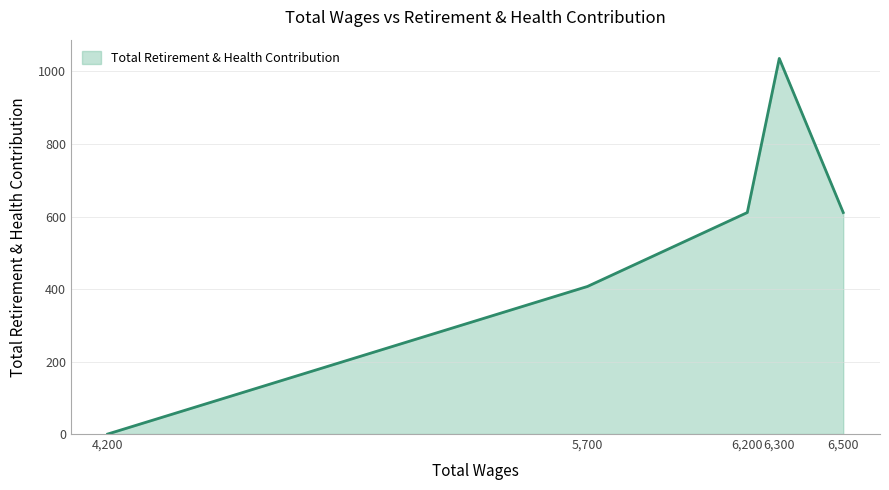

What is the difference between the second highest and minimum values?

611